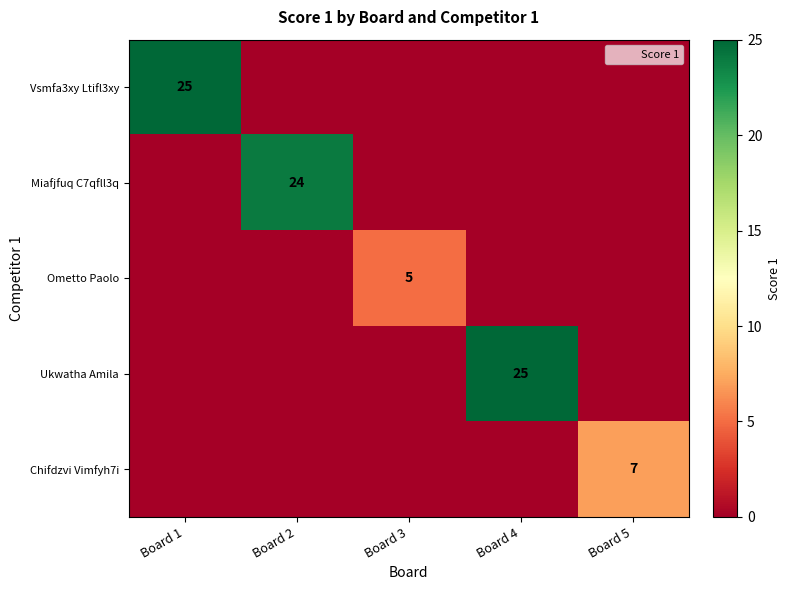

The Miafjfuq C7qfll3q series shows 32 at Board 2. True or false?

False